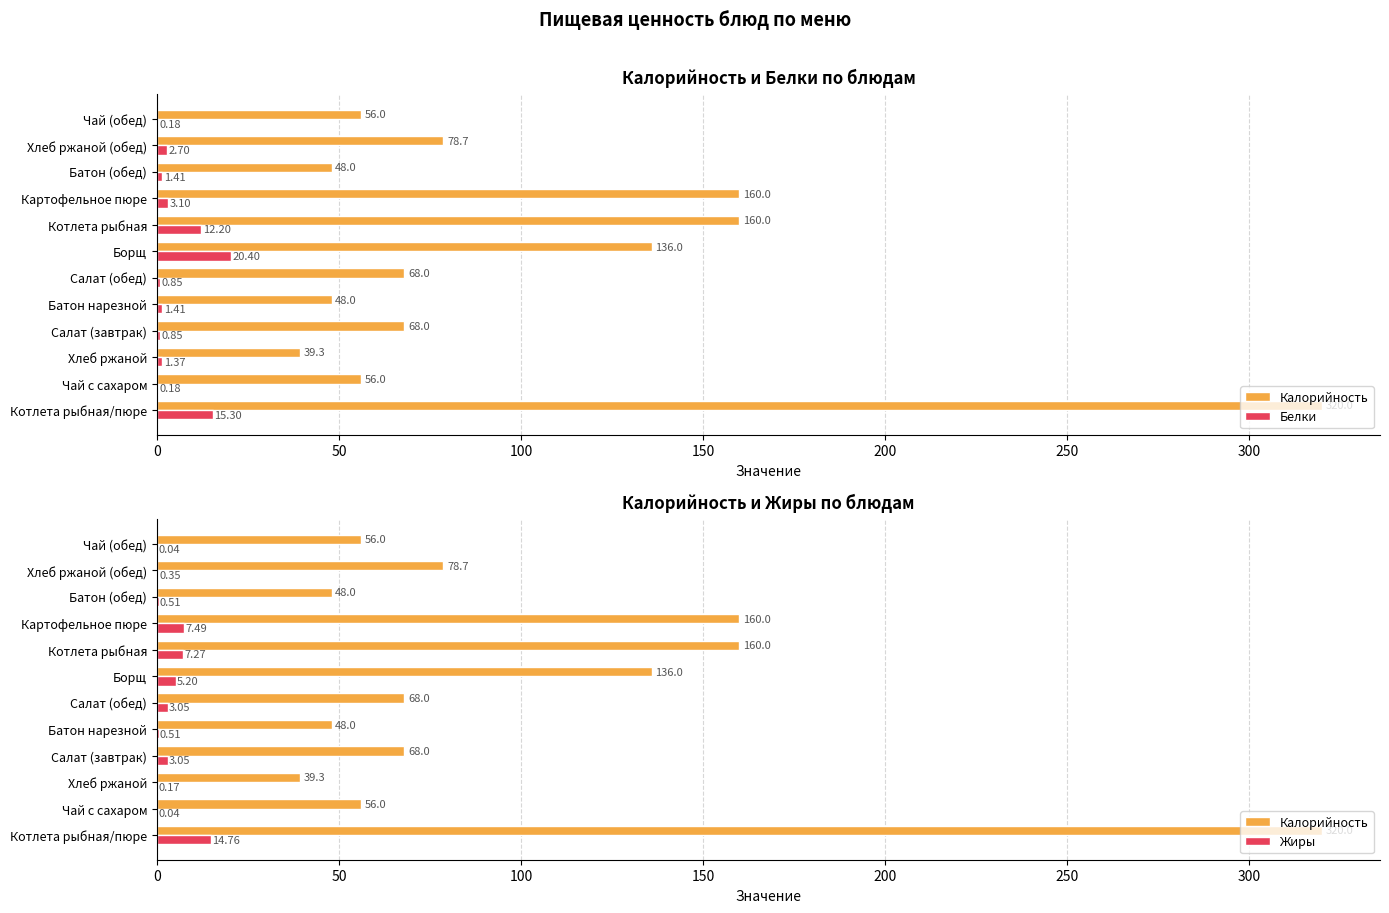

At Хлеб ржаной, list the series in order from smallest to largest.

Жиры, Белки, Калорийность